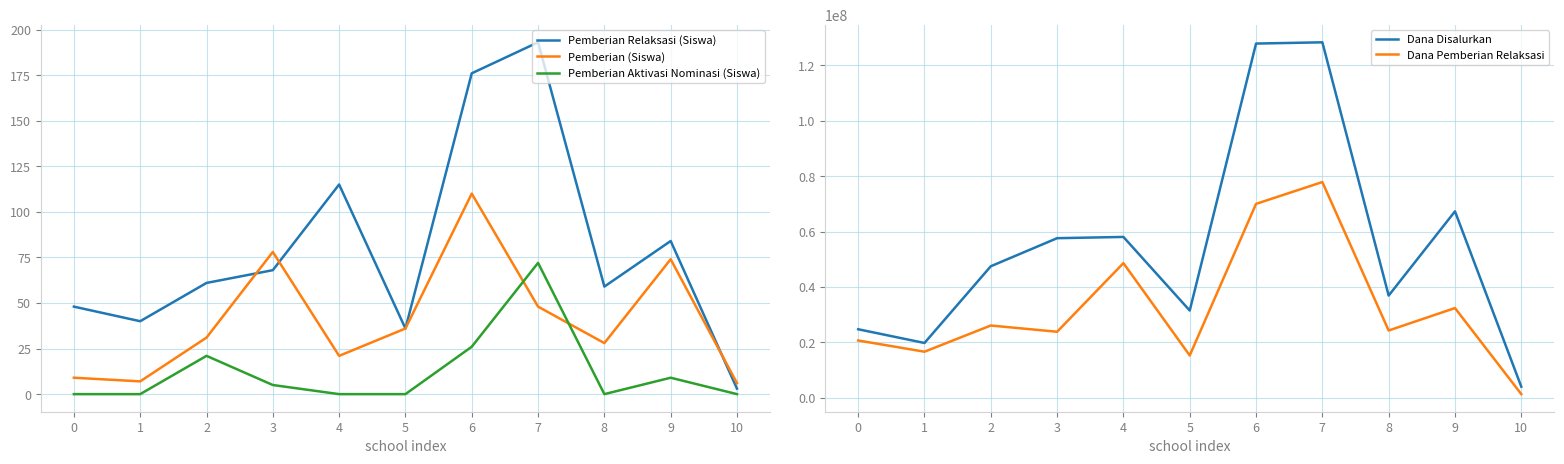

Reading left to right, list all the values displayed in this chart.

Pemberian Relaksasi (Siswa): 0=48	1=40	2=61	3=68	4=115	5=36	6=176	7=193	8=59	9=84	10=3
Pemberian (Siswa): 0=9	1=7	2=31	3=78	4=21	5=36	6=110	7=48	8=28	9=74	10=6
Pemberian Aktivasi Nominasi (Siswa): 0=0	1=0	2=21	3=5	4=0	5=0	6=26	7=72	8=0	9=9	10=0
Dana Disalurkan: 0=24750000	1=19800000	2=47475000	3=57600000	4=58050000	5=31500000	6=127800000	7=128250000	8=36900000	9=67275000	10=4050000
Dana Pemberian Relaksasi: 0=20700000	1=16650000	2=26100000	3=23850000	4=48600000	5=15300000	6=69975000	7=77850000	8=24300000	9=32400000	10=1350000